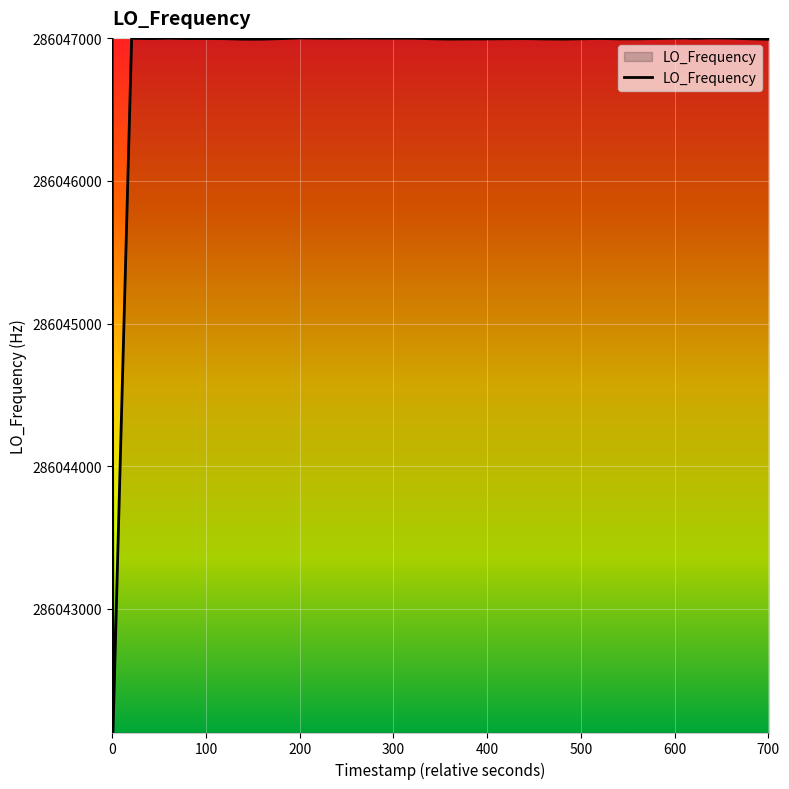

What is the difference between the maximum and minimum values?

4867.1